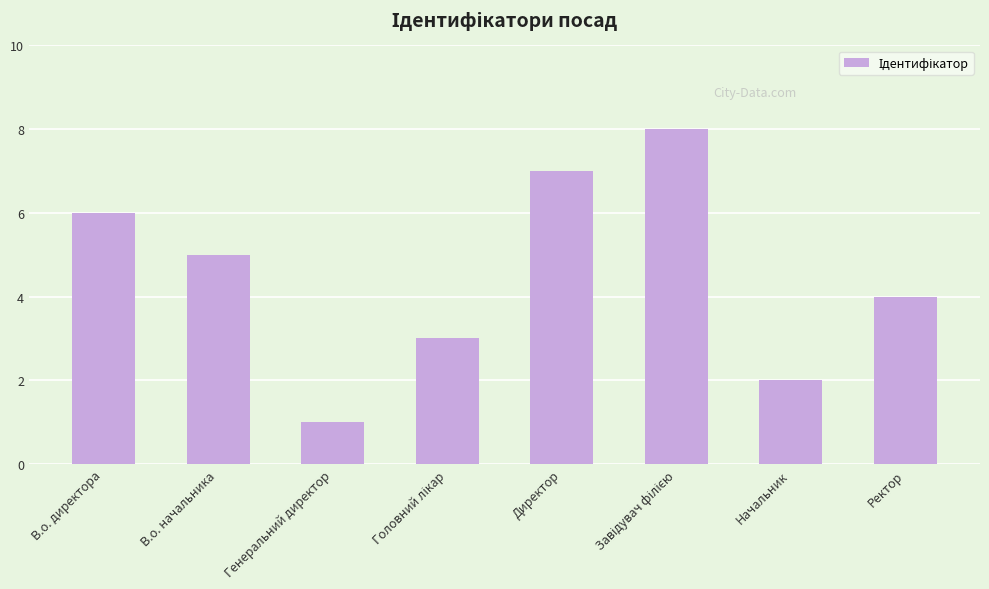

How many data points does each series have?

8